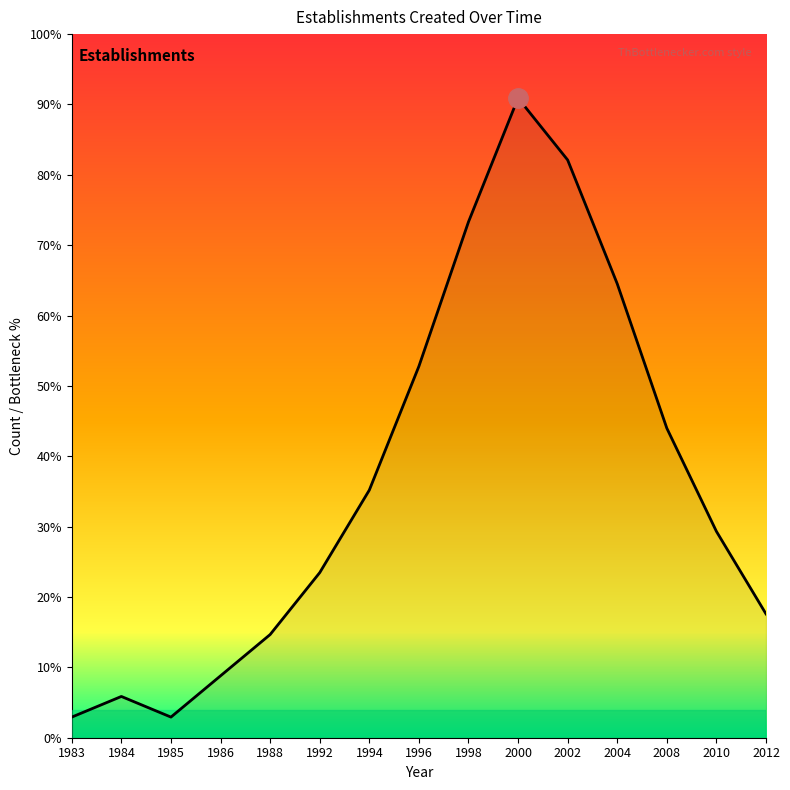

Is this an area chart (filled region under the line)?

Yes